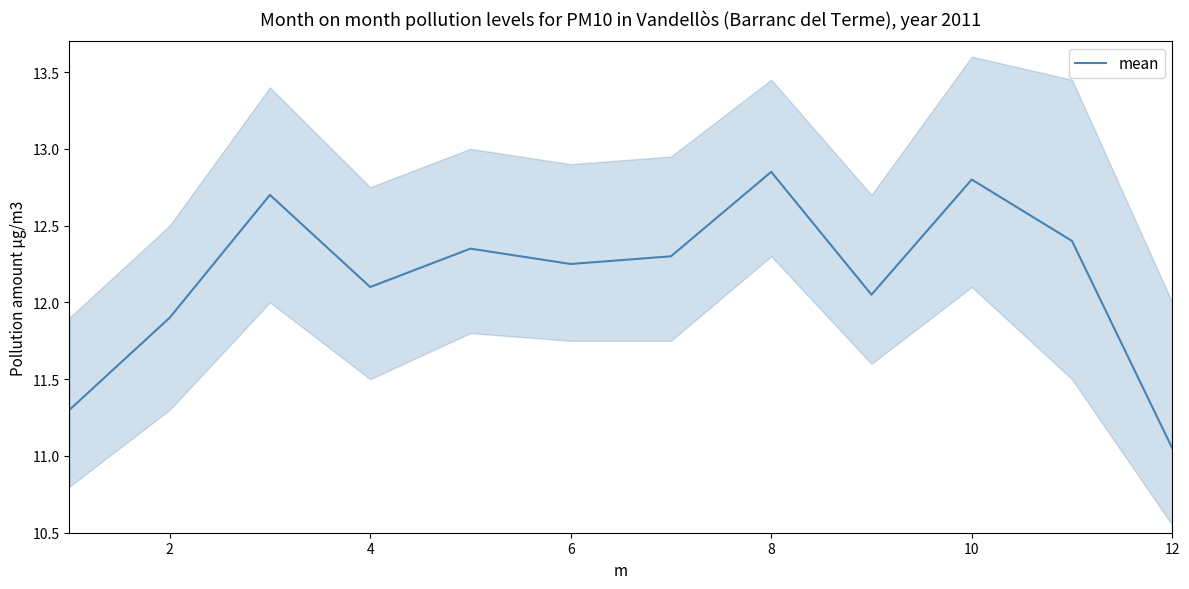

What is the minimum value shown in the chart?

11.1